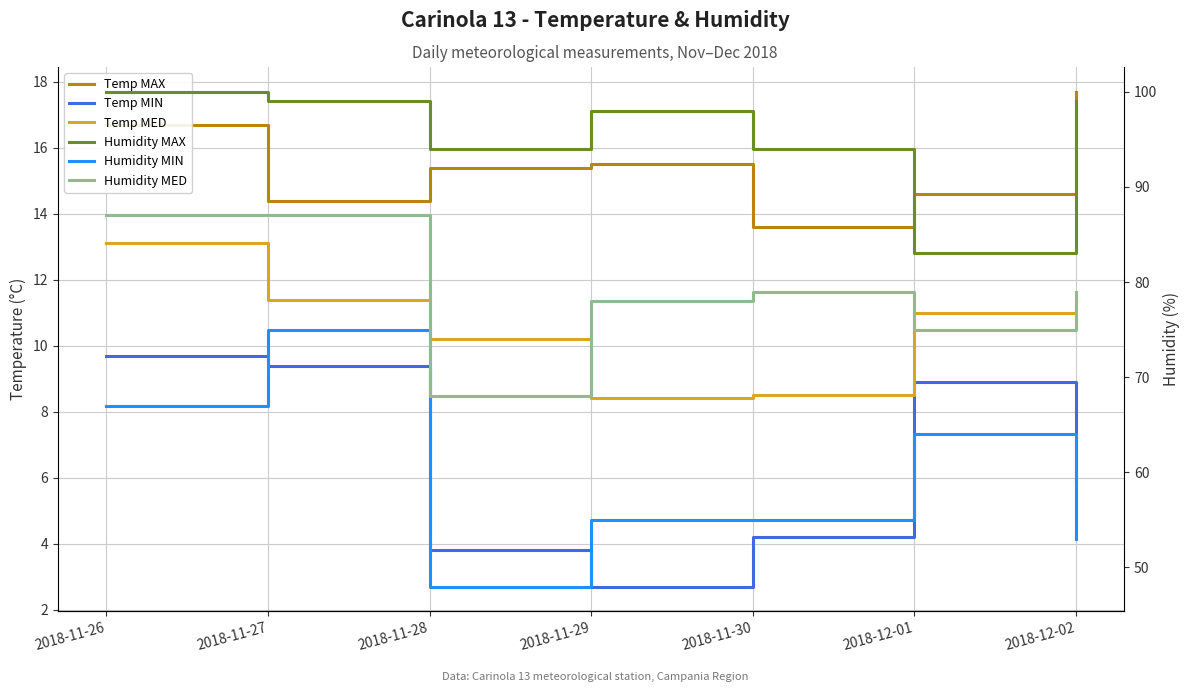

What position from the right is 2018-12-01?

2